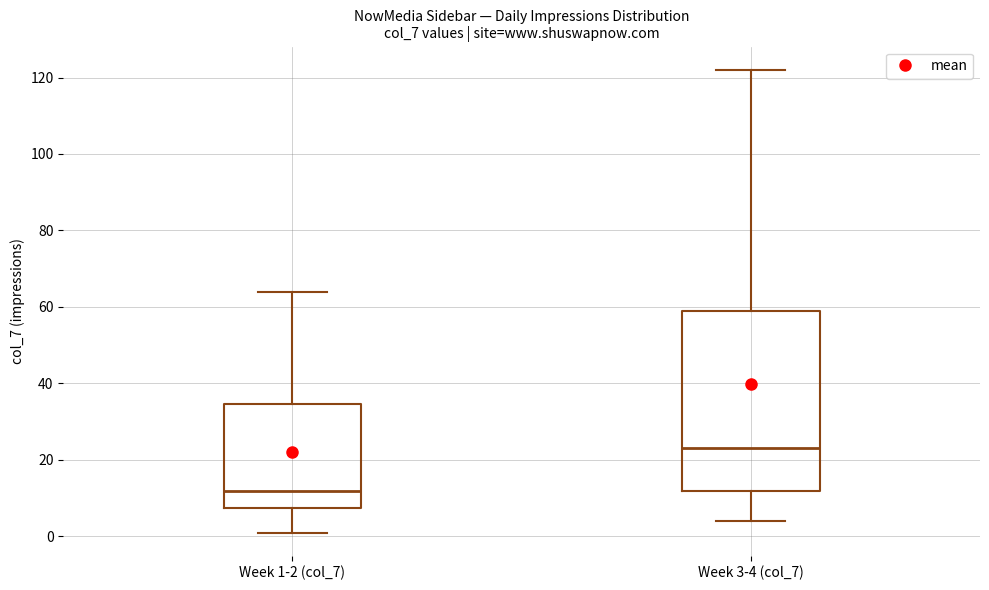

Where is the upper edge of the box for Week 1-2 (col_7) on the y-axis? The values are not printed on the chart, so give them approximately, as read against the axis.

34